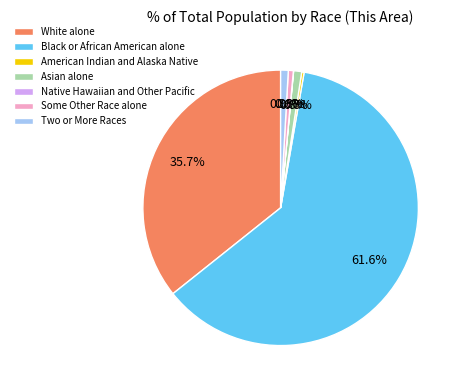

How much of the chart is everything except Asian alone?

99.1%